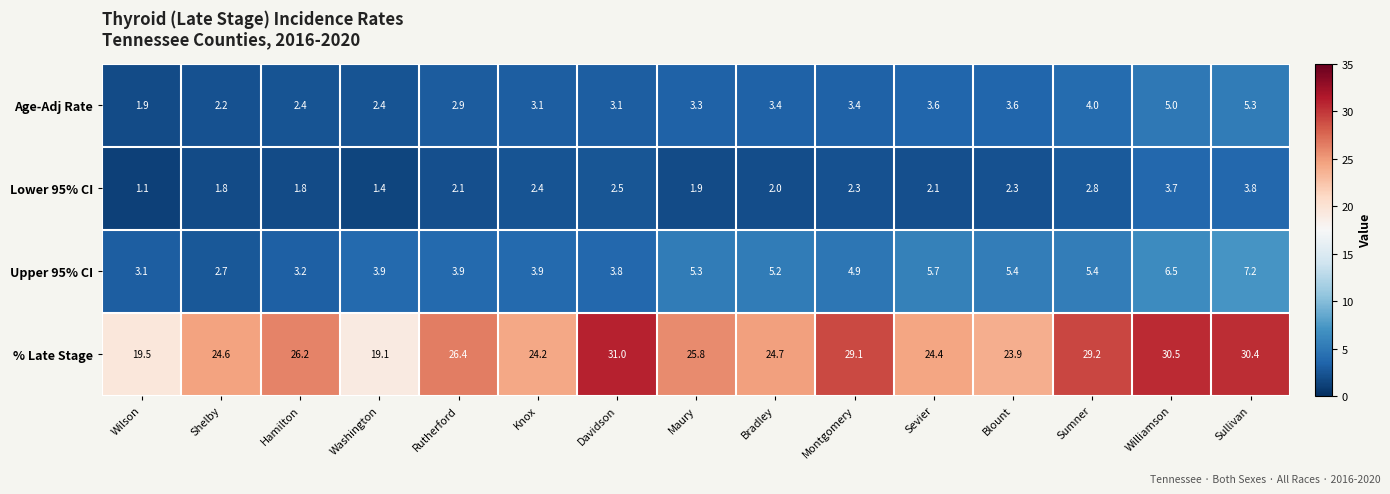

Is the value of % Late Stage at Shelby greater than the value of Upper 95% CI at Sevier?

Yes